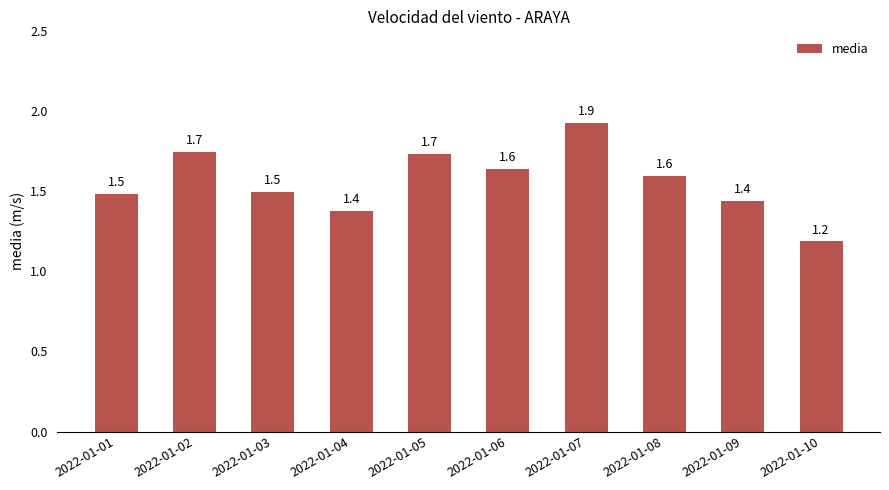

What is the sum of all values?

15.6